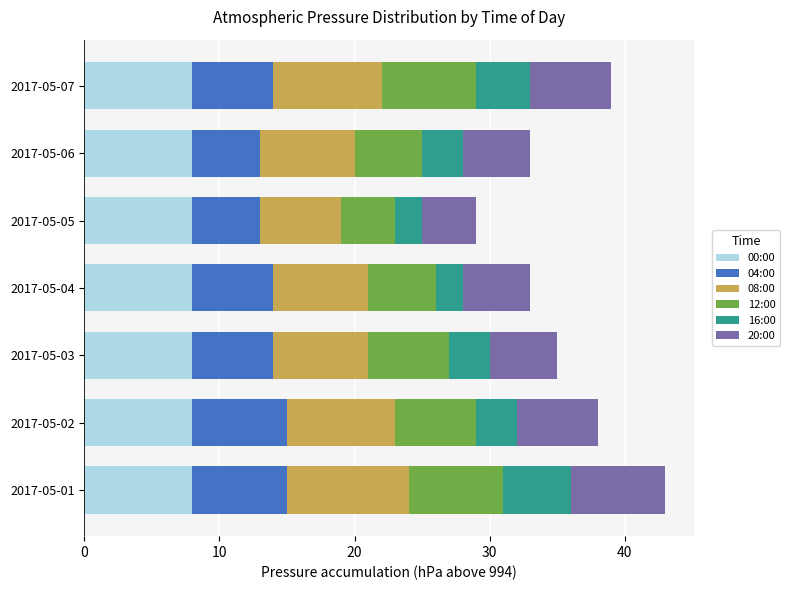

What is the total value across all series at 2017-05-05?

29